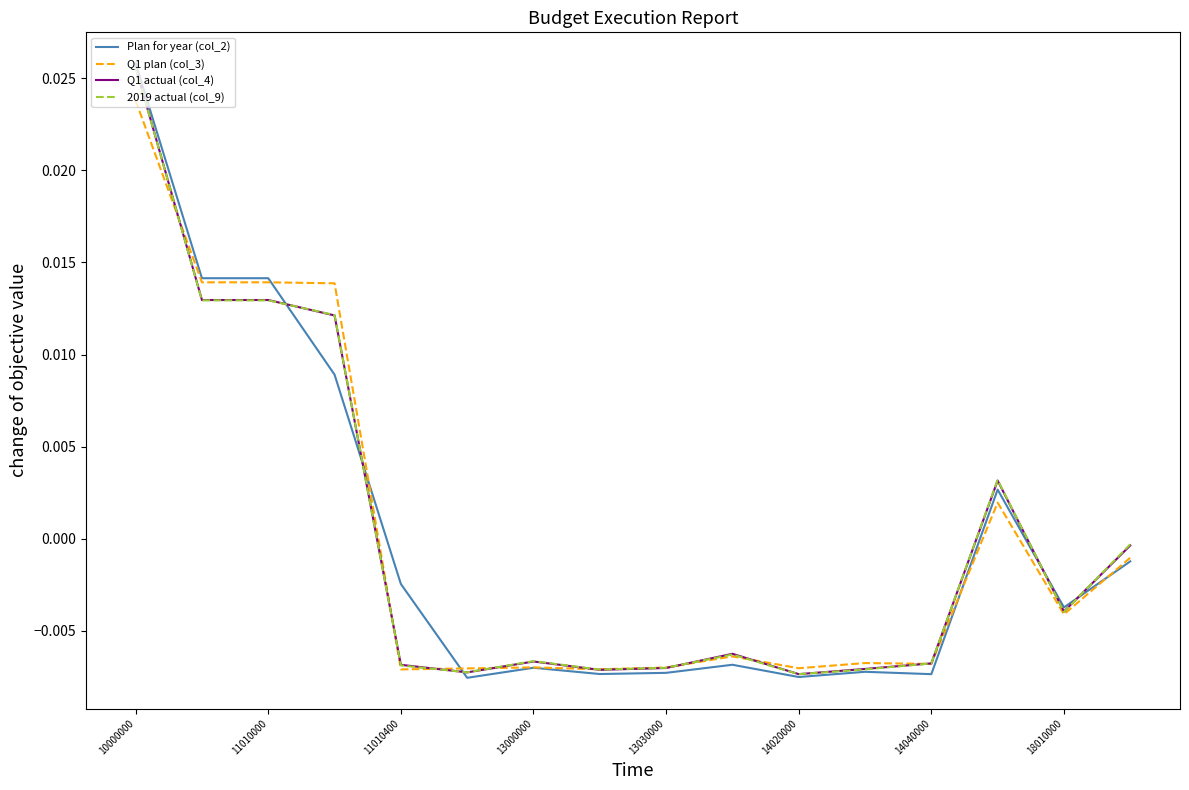

Does the chart display data point markers on the line(s)?

No